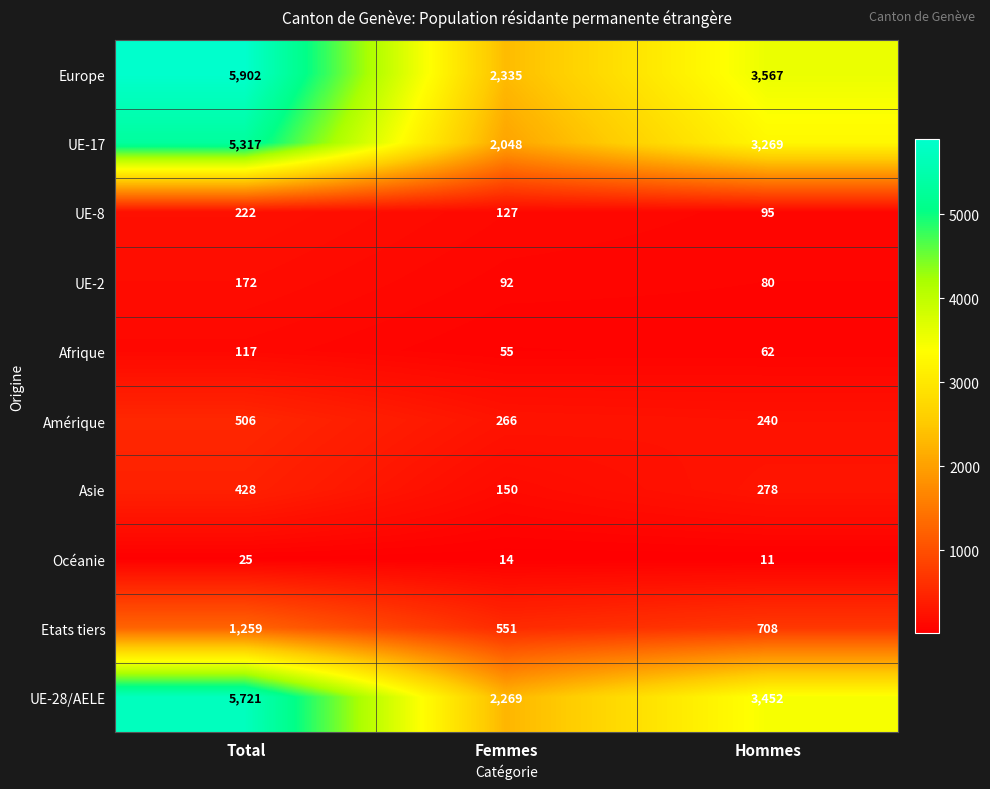

What is the total value across all series at Hommes?

11762